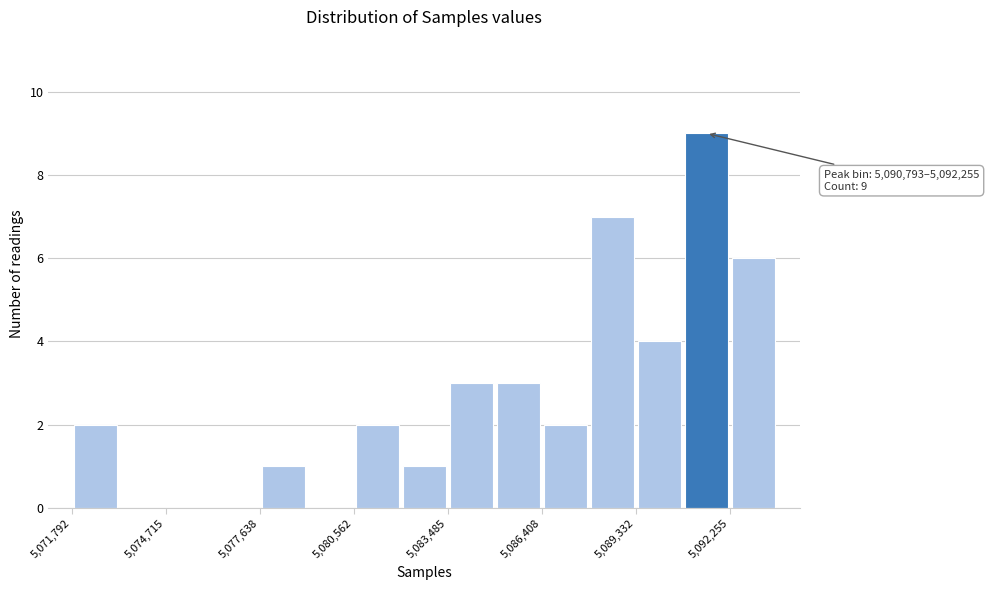

Around what value on the x-axis is the tallest bar? Give the approximate position of its centre, as read against the axis.

5091500